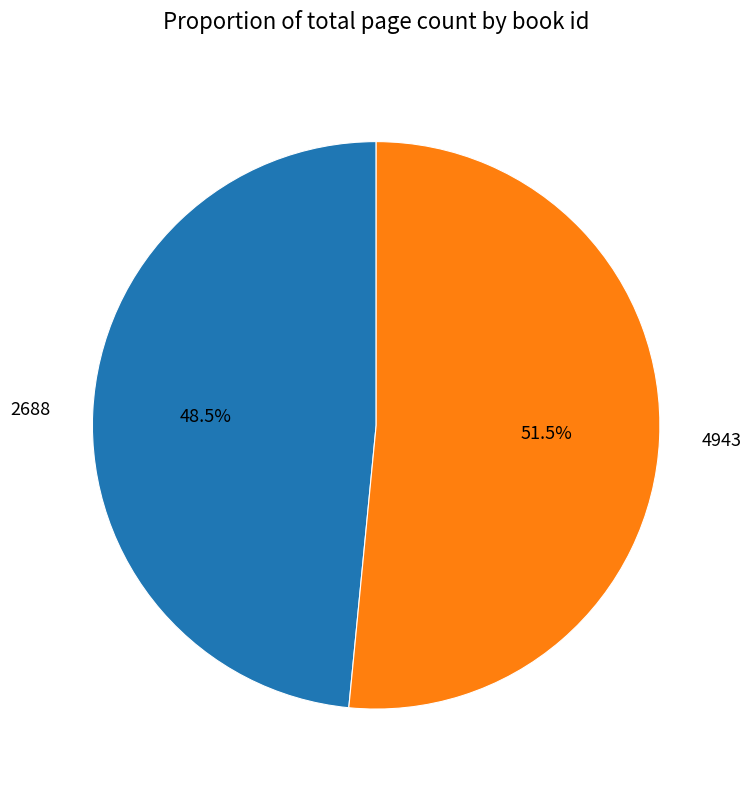

To the nearest percent, what is the average slice percentage?

50%